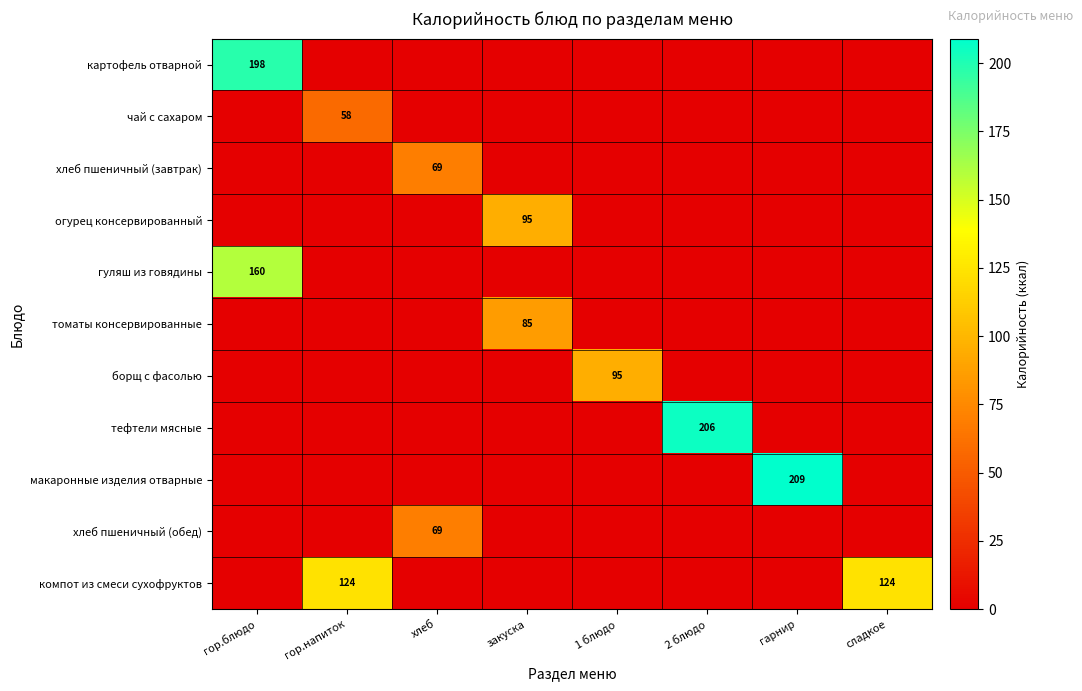

What is the spread (max minus min) of values at 2 блюдо?

205.5